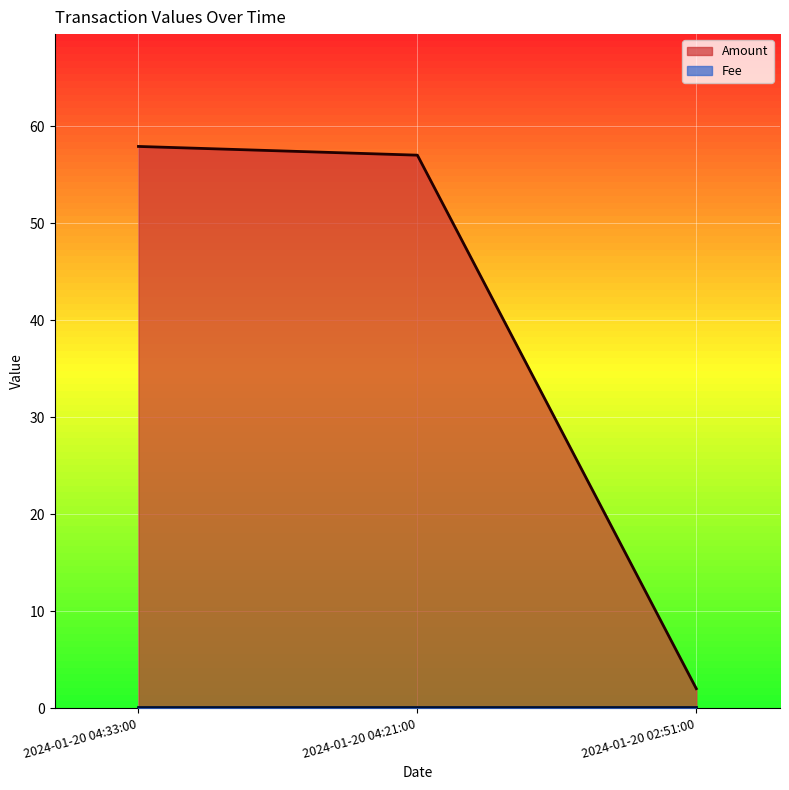

The chart shows a value of 57.9 at 2024-01-20 04:33:00. True or false?

True